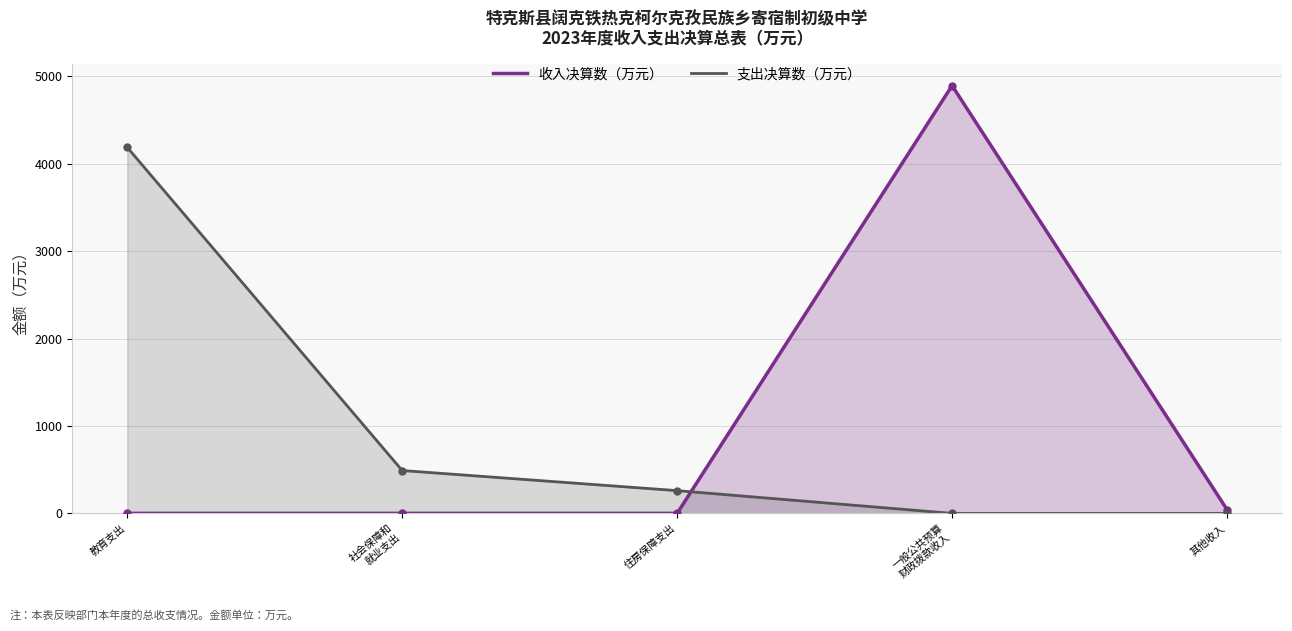

How many times do 收入决算数（万元） and 支出决算数（万元） cross each other?

1